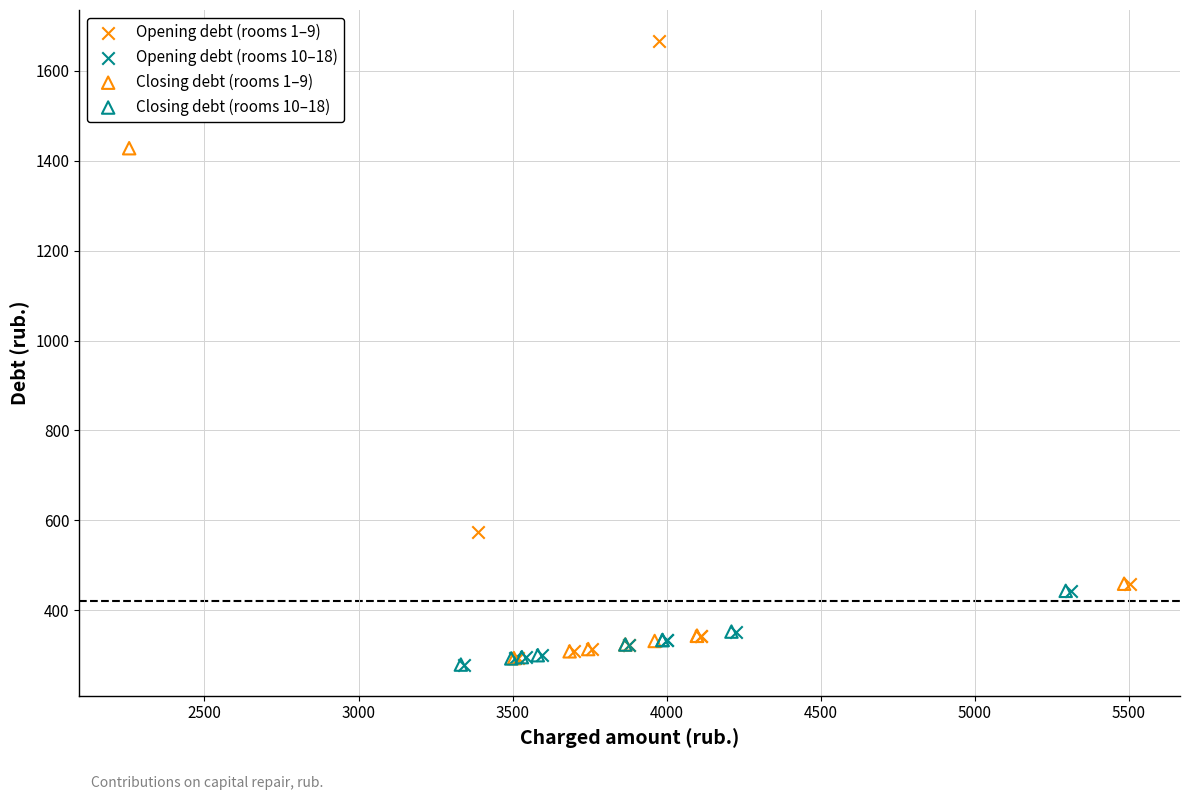

Which series has the widest spread of Y values?

Opening debt (rooms 1–9)